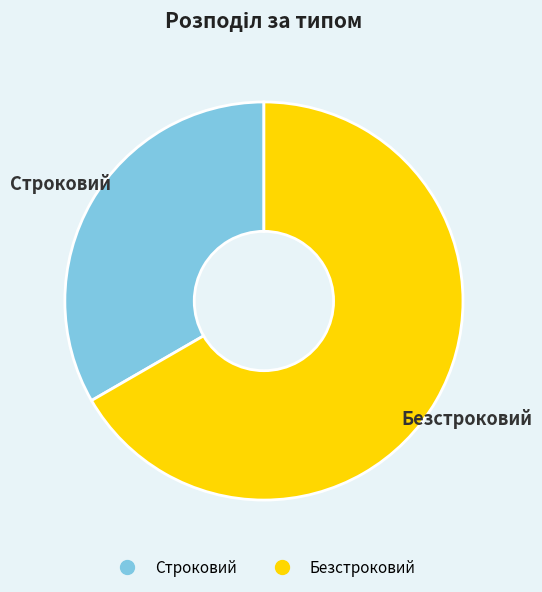

What is the largest slice in the pie chart?

Безстроковий